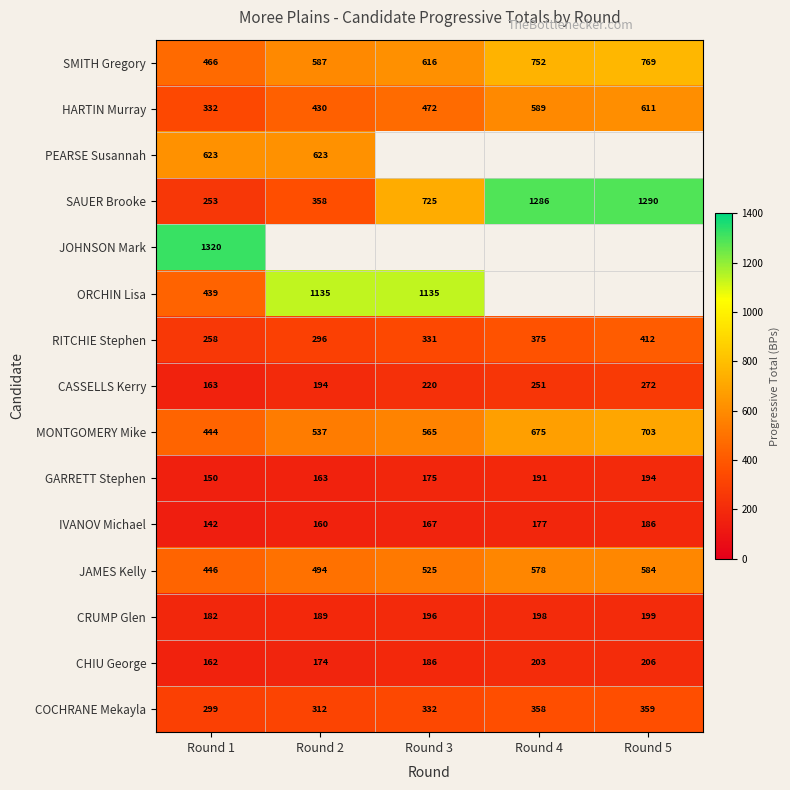

List the labels in order of COCHRANE Mekayla value, smallest first.

Round 1, Round 2, Round 3, Round 4, Round 5